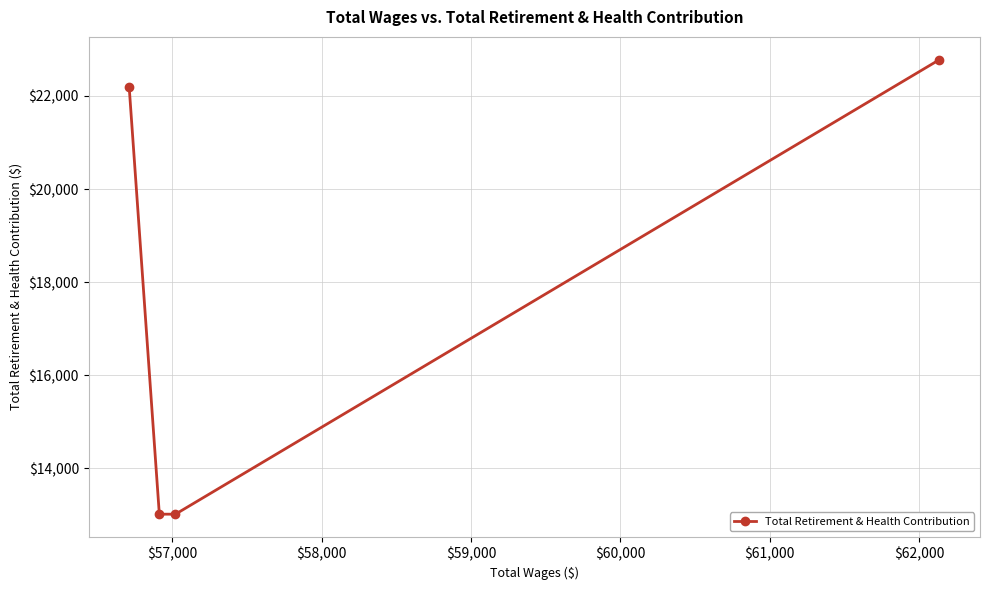

What is the value of the 3rd point from the left?

13016